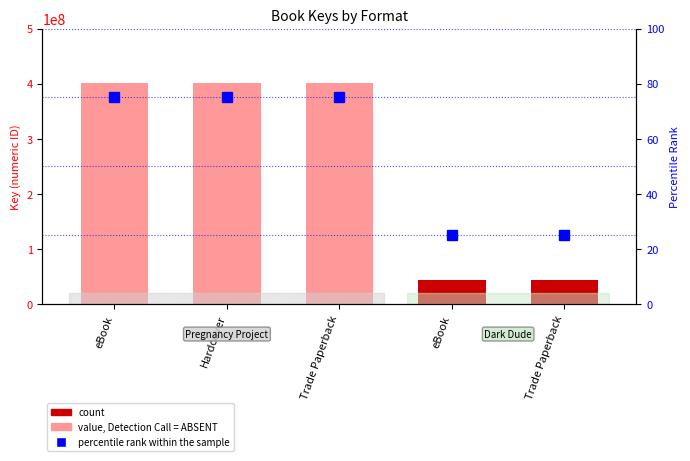

What is the lowest value of the count series?

44172924